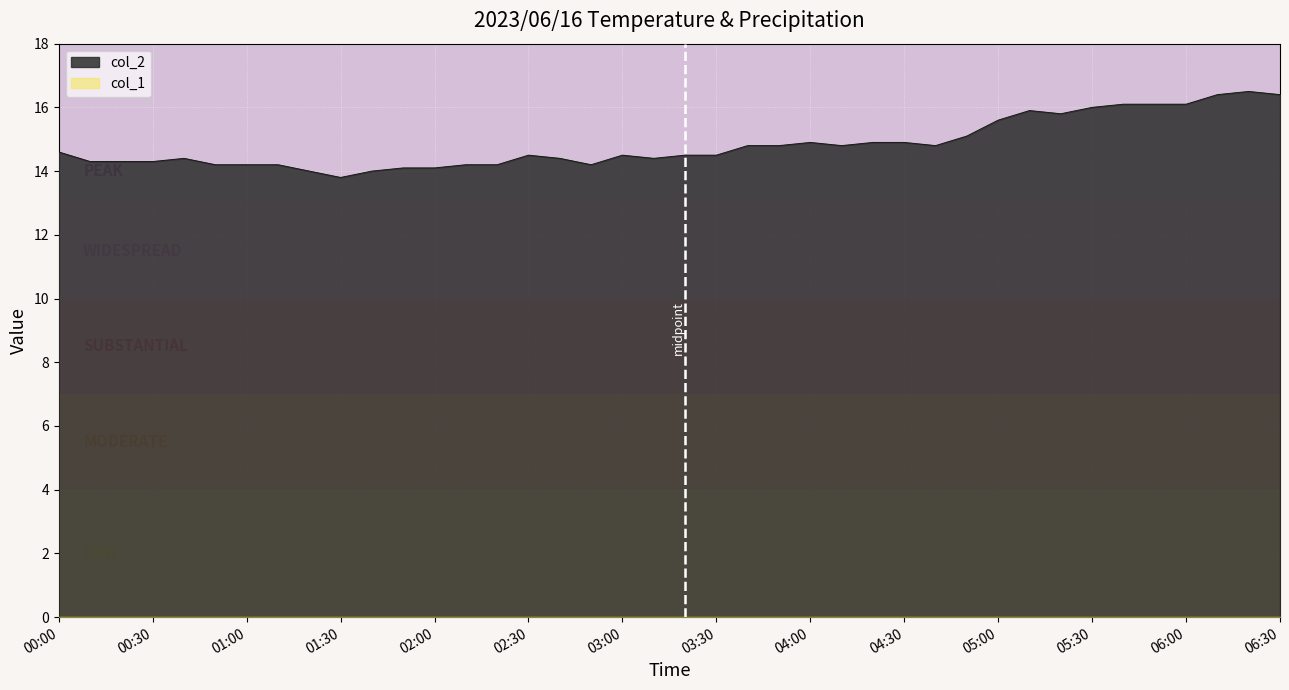

True or false: the data has more than 2 interior local peaks.

True